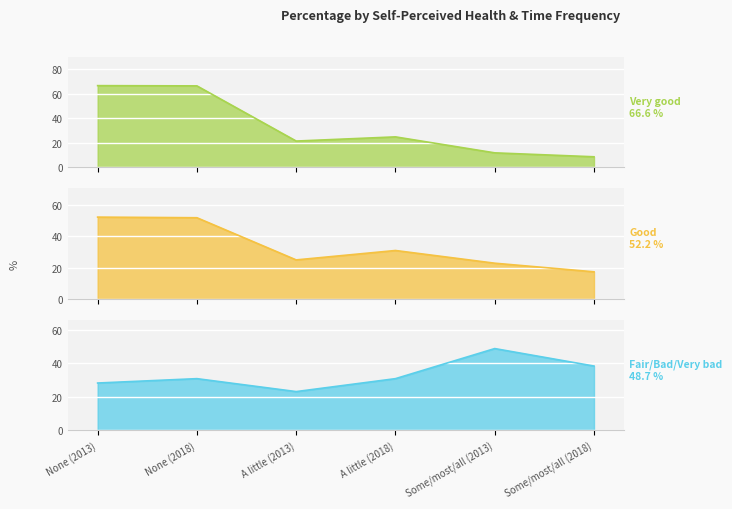

Does the chart display data point markers on the line(s)?

No